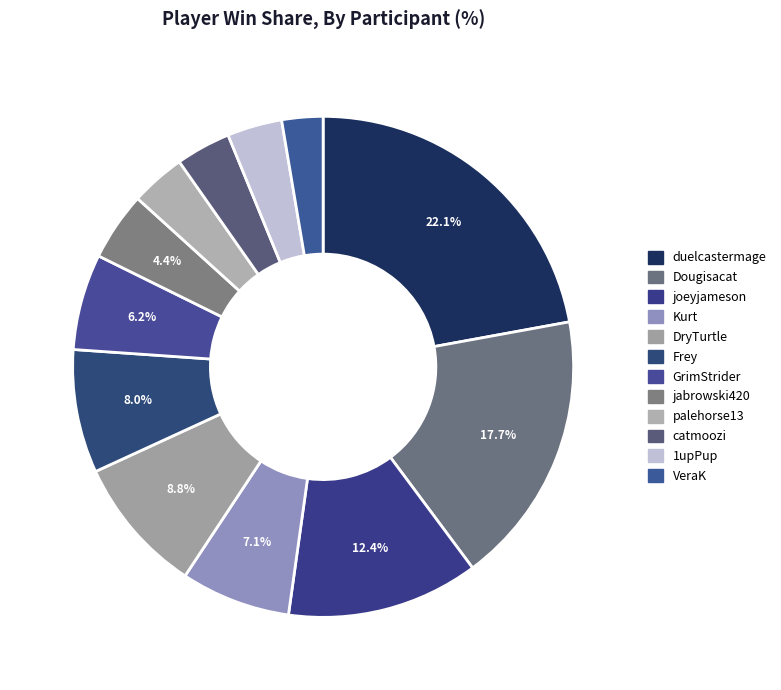

Is there a majority slice in this chart?

No